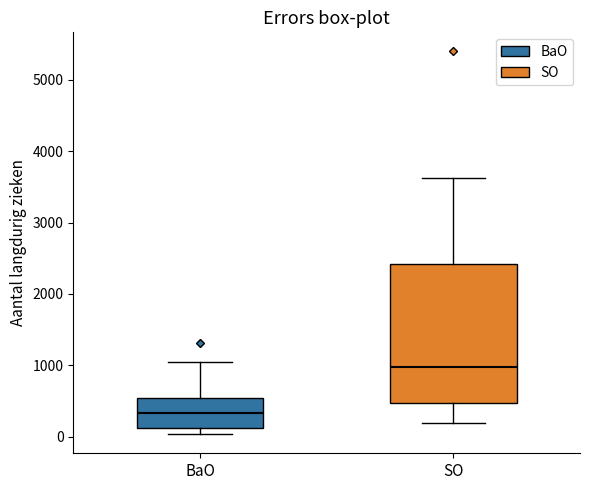

Where does the median line of the box for BaO sit on the y-axis? The values are not printed on the chart, so give them approximately, as read against the axis.

300